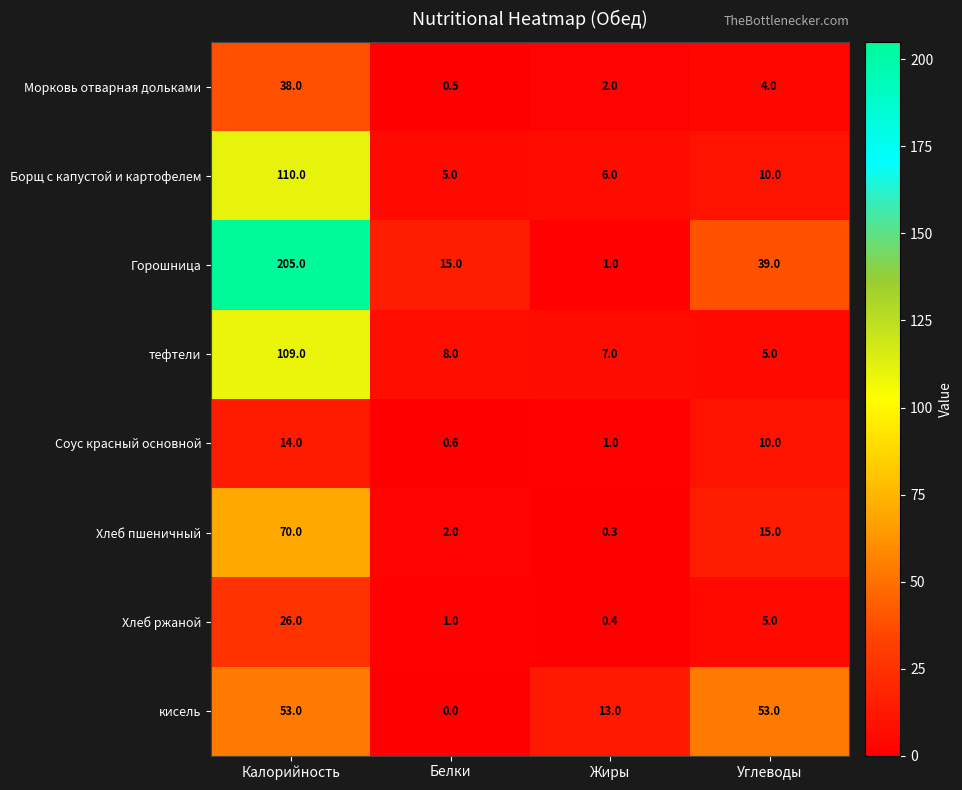

Where is кисель nearest to the value 26?

Жиры